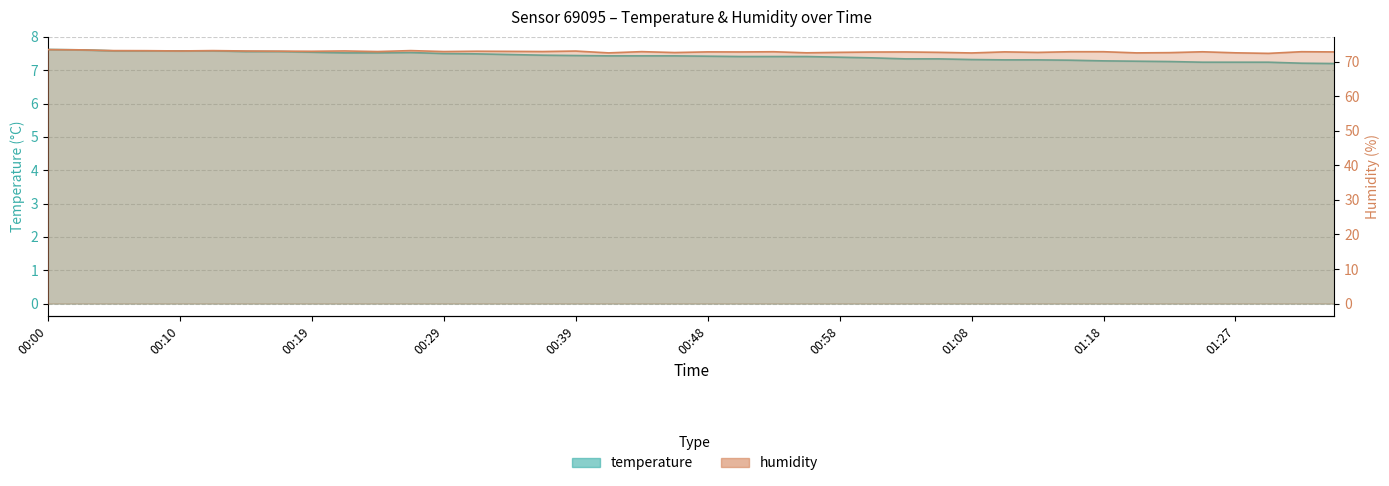

Where is the first local minimum for humidity?

00:10